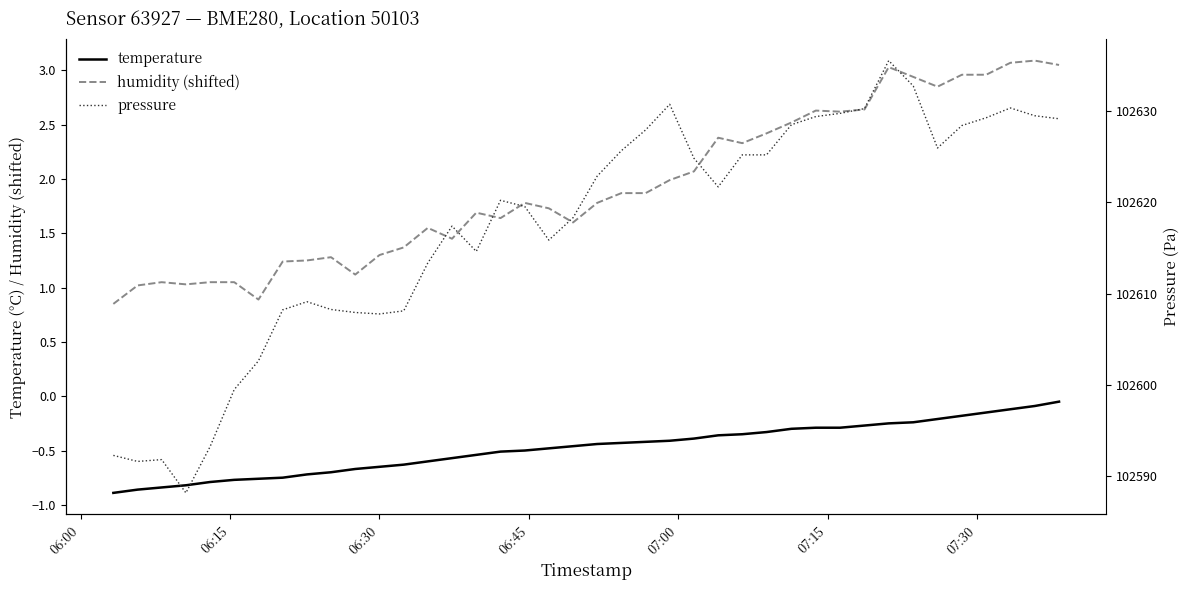

Reading right to left, what are all the values shown in this chart?

temperature: -0.1	-0.1	-0.1	-0.1	-0.2	-0.2	-0.2	-0.2	-0.3	-0.3	-0.3	-0.3	-0.3	-0.3	-0.4	-0.4	-0.4	-0.4	-0.4	-0.4	-0.5	-0.5	-0.5	-0.5	-0.5	-0.6	-0.6	-0.6	-0.7	-0.7	-0.7	-0.7	-0.8	-0.8	-0.8	-0.8	-0.8	-0.8	-0.9	-0.9
humidity (shifted): 3.0	3.1	3.1	3.0	3.0	2.8	2.9	3.0	2.6	2.6	2.6	2.5	2.4	2.3	2.4	2.1	2.0	1.9	1.9	1.8	1.6	1.7	1.8	1.6	1.7	1.5	1.5	1.4	1.3	1.1	1.3	1.2	1.2	0.9	1.0	1.0	1.0	1.0	1.0	0.8
pressure: 102629.1	102629.4	102630.3	102629.2	102628.4	102625.9	102632.7	102635.5	102630.2	102629.7	102629.4	102628.5	102625.2	102625.2	102621.7	102624.8	102630.7	102627.9	102625.6	102622.8	102618.3	102615.9	102619.5	102620.2	102614.6	102617.4	102613.4	102608.1	102607.8	102607.9	102608.3	102609.1	102608.2	102602.6	102599.5	102593.2	102588.2	102591.8	102591.6	102592.3